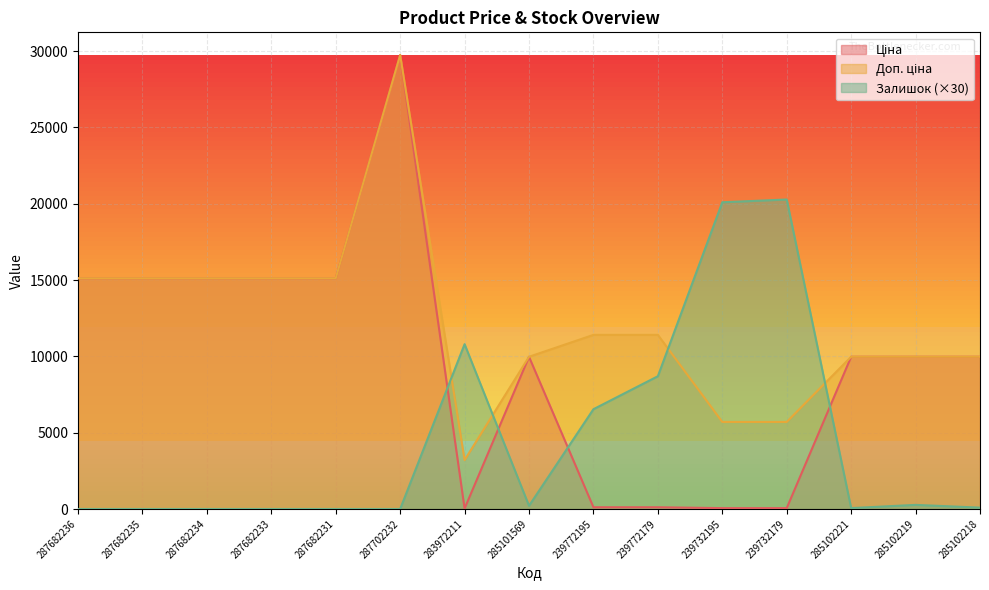

How many lines are shown in the chart?

3